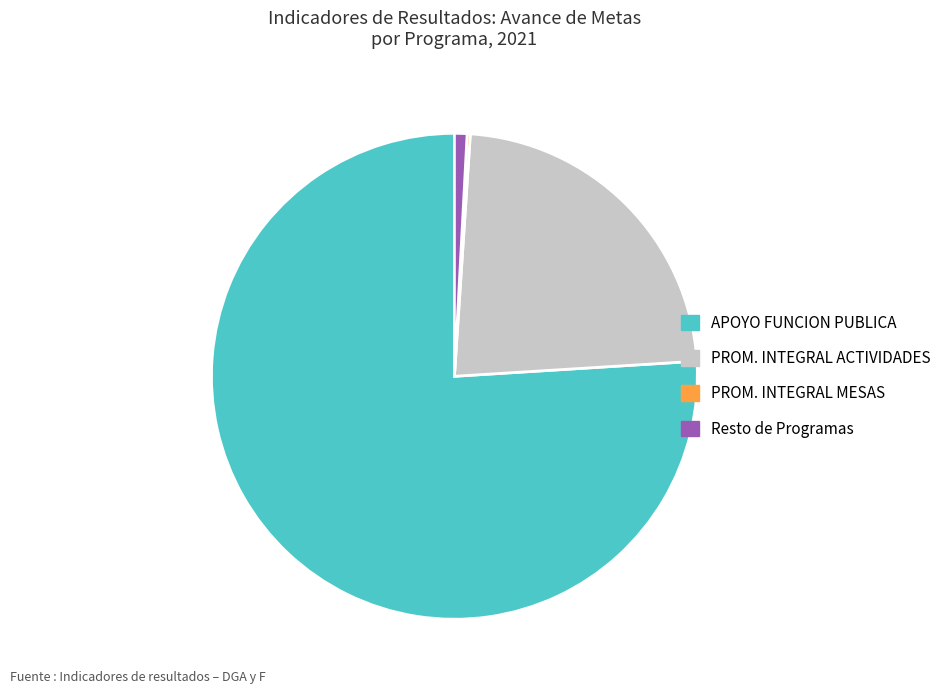

Does any single category account for the majority?

Yes